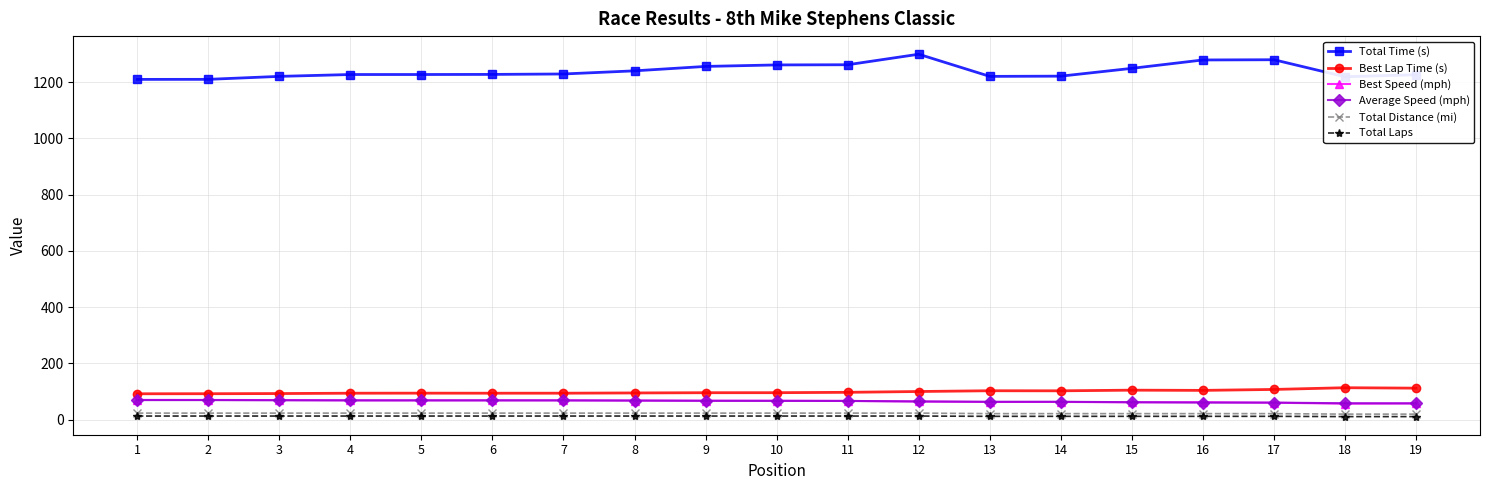

The value of Average Speed (mph) at 8 is 120.2. True or false?

False